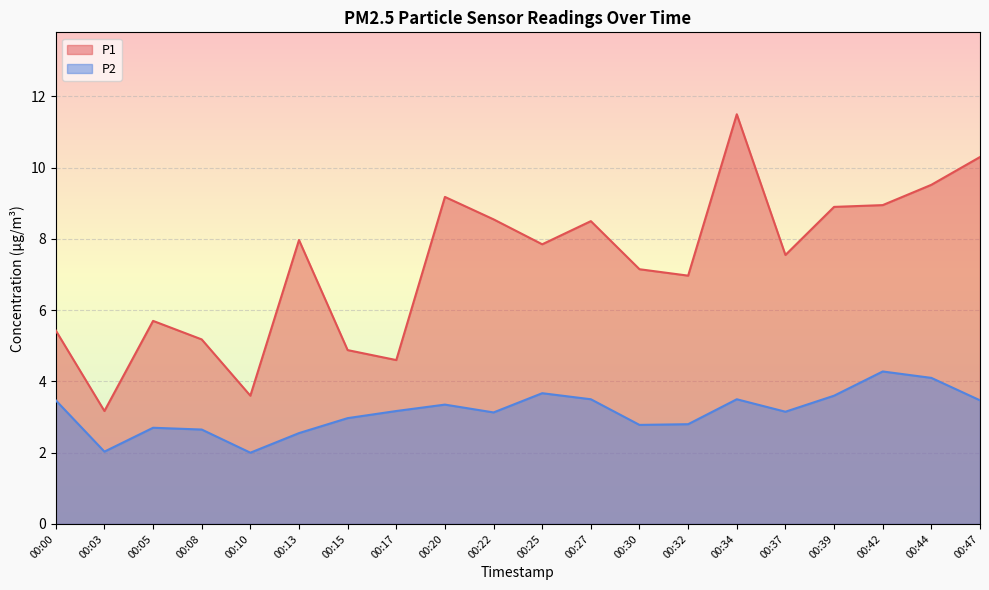

Where does the P1 series first go above 7?

00:13